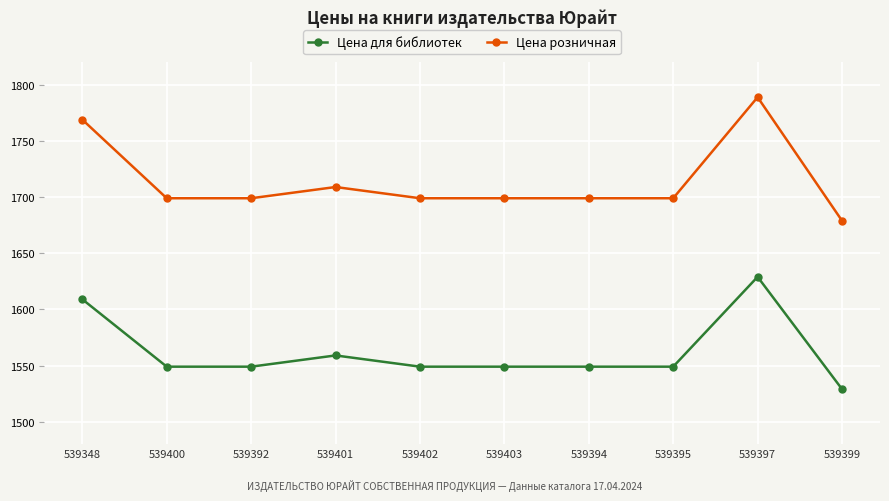

What position from the left is 539400?

2